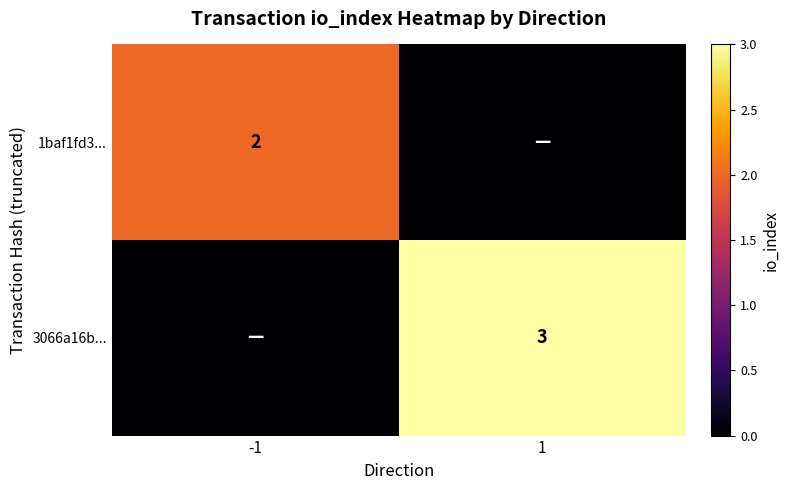

Is it true that 3066a16b... equals 4 at 1?

False